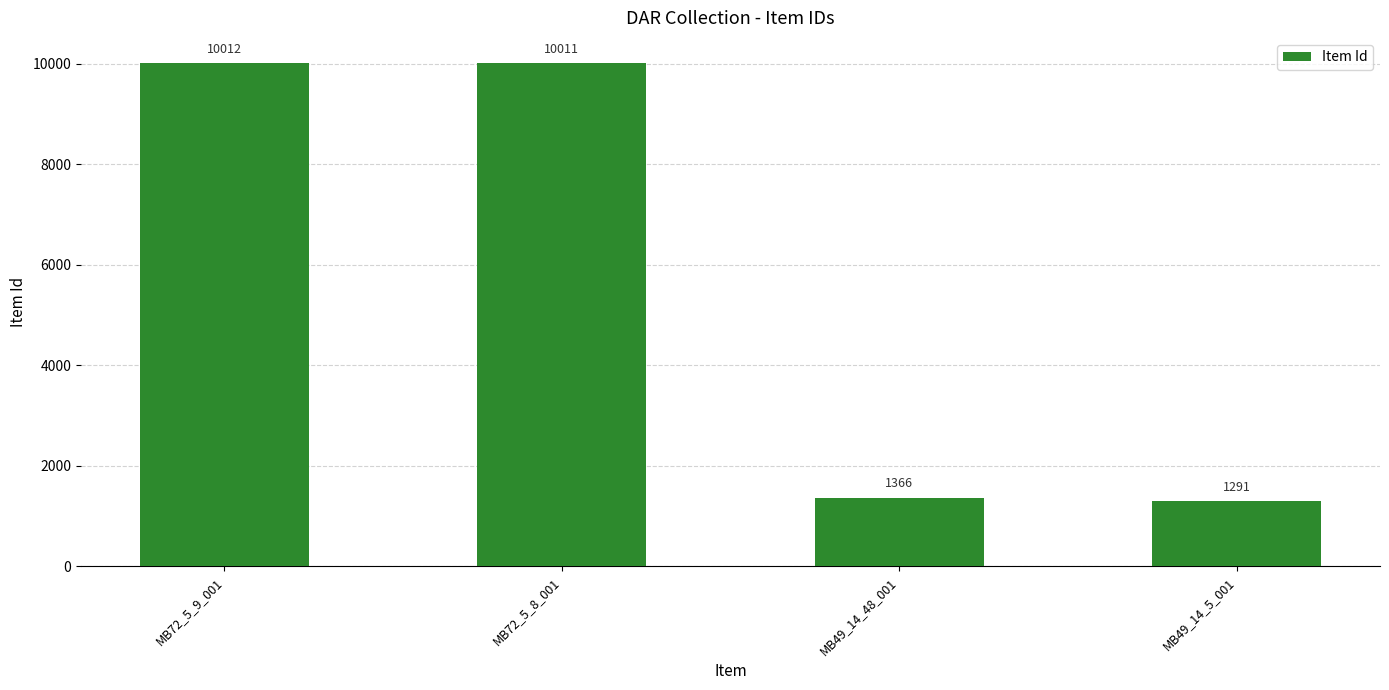

Where does the data first go above 10011?

MB72_5_9_001